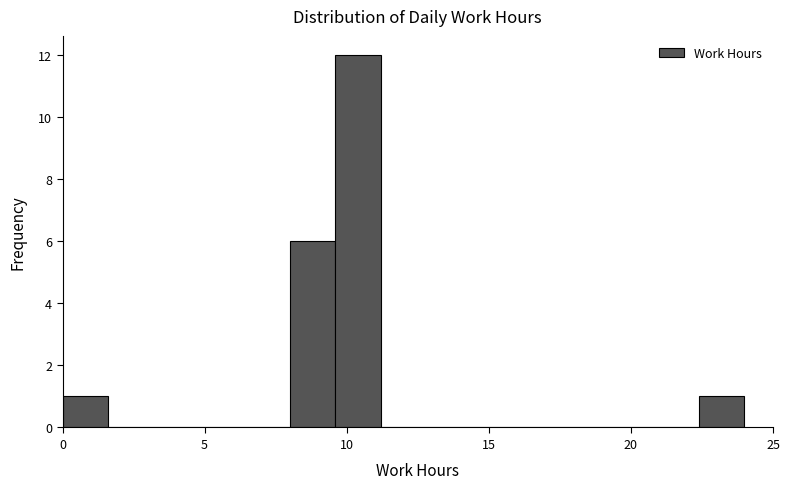

Around what value on the x-axis is the tallest bar? Give the approximate position of its centre, as read against the axis.

10.5